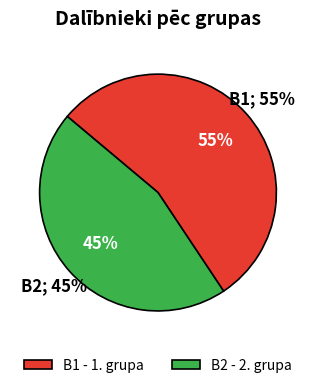

To the nearest percent, what is the combined percentage of B2 and B1?

100%